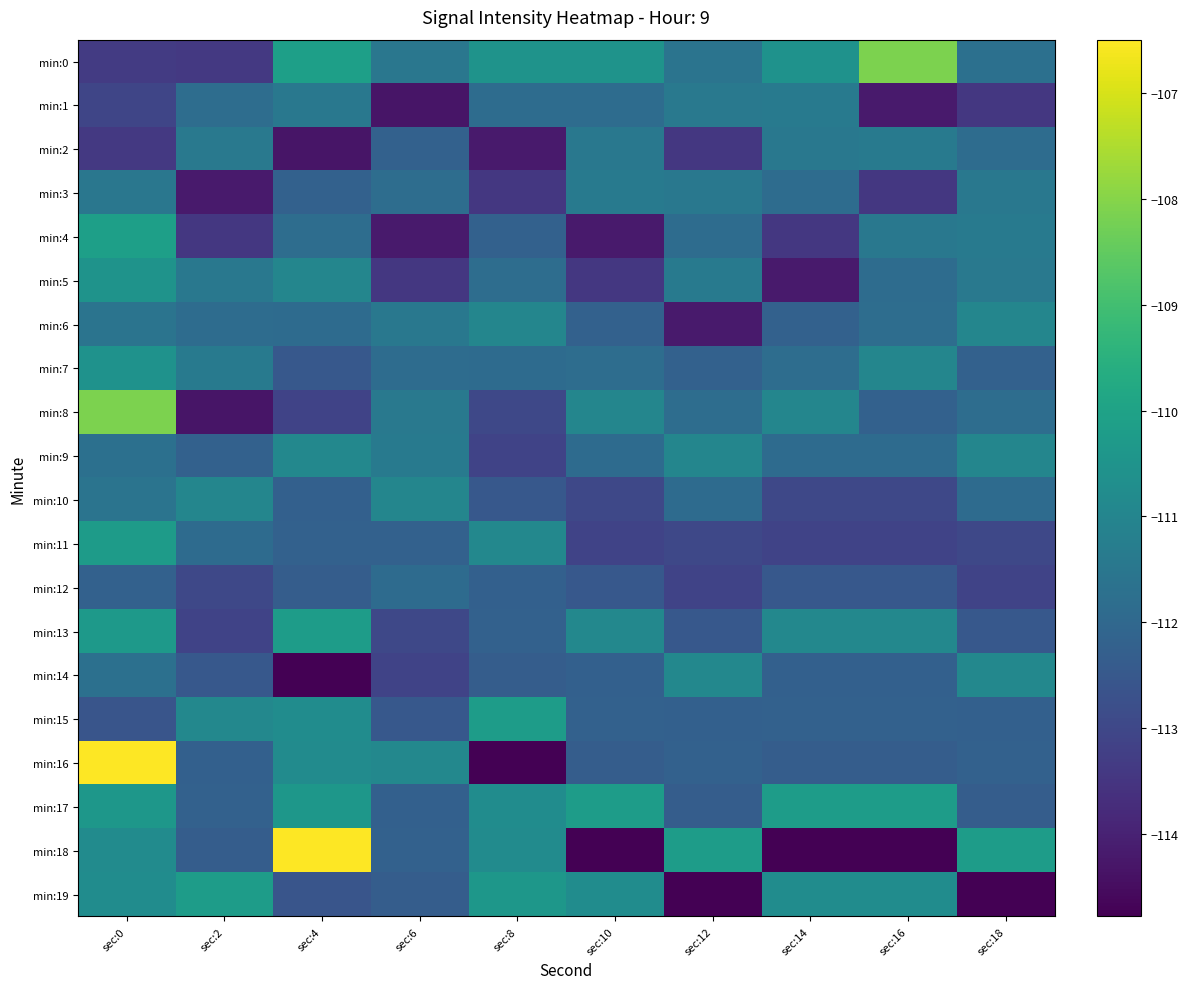

At which category is the sum across all series the highest?

sec:0